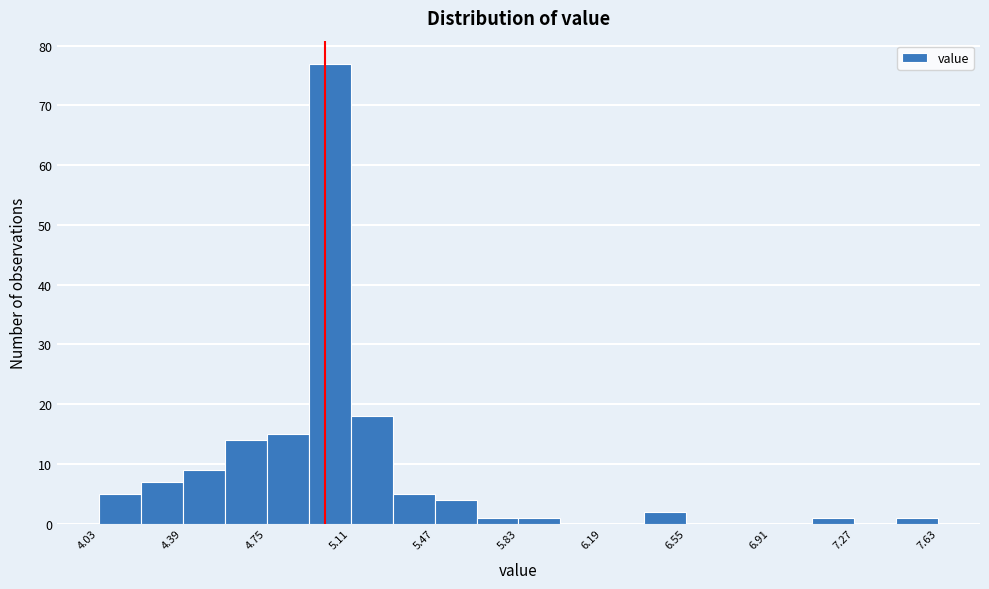

Around what value on the x-axis is the tallest bar? Give the approximate position of its centre, as read against the axis.

5.00